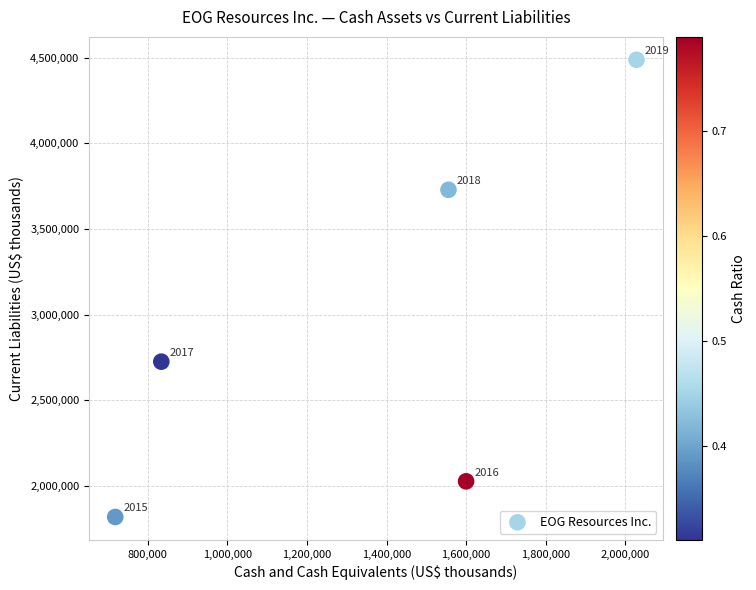

What Y value in the scatter plot is closest to 3153137?

2725542